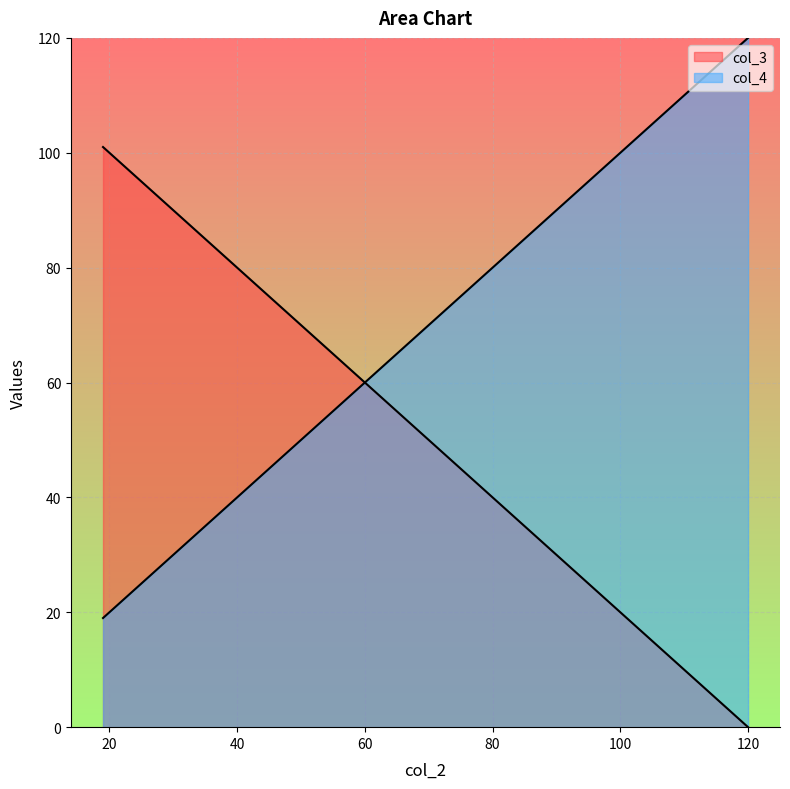

How many distinct data groups are displayed?

2